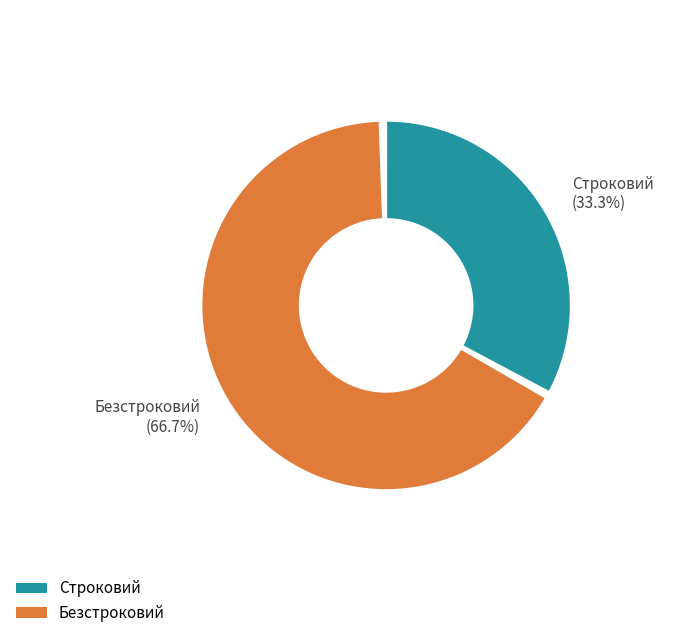

Approximately how many times larger is the value at Безстроковий compared to Строковий?

2.0